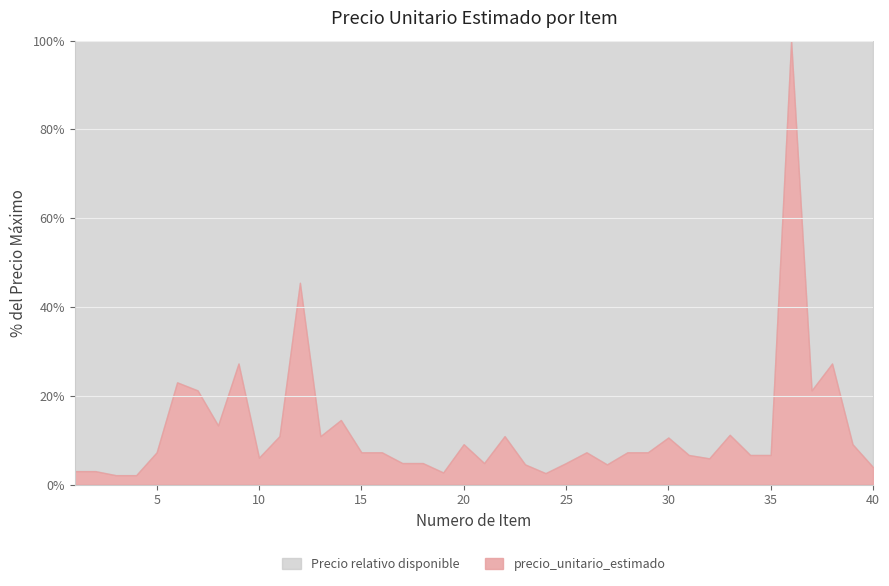

The value at 18 is 41746. True or false?

False